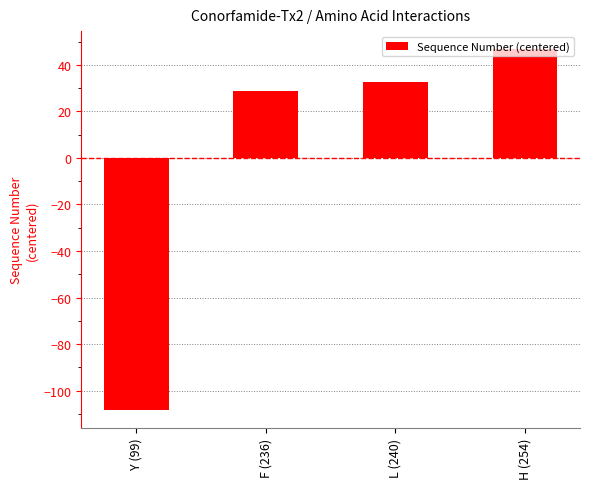

Are the bars grouped side by side (vs. stacked)?

No